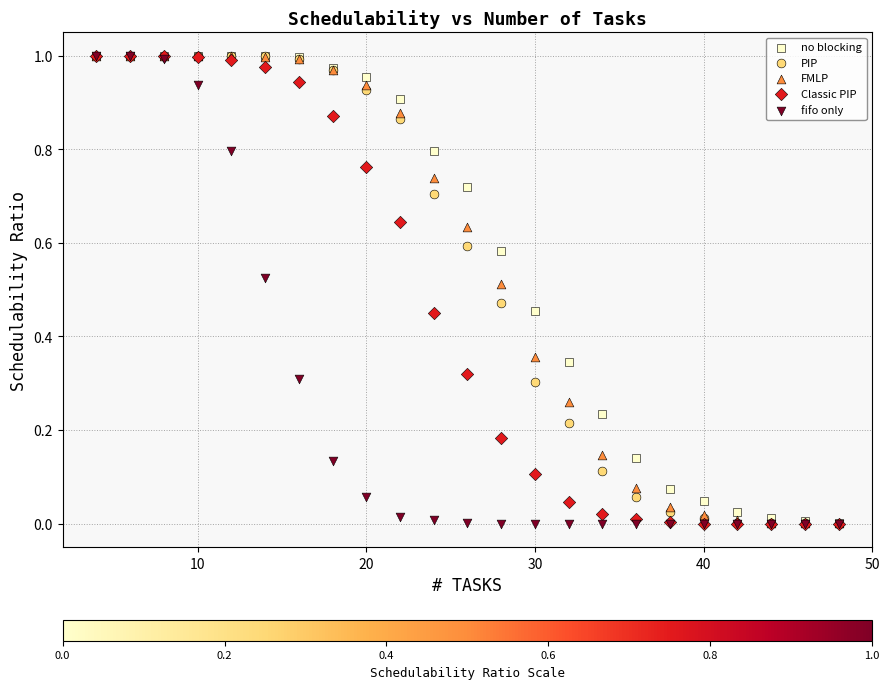

What are all the series names shown in the legend?

no blocking, PIP, FMLP, Classic PIP, fifo only